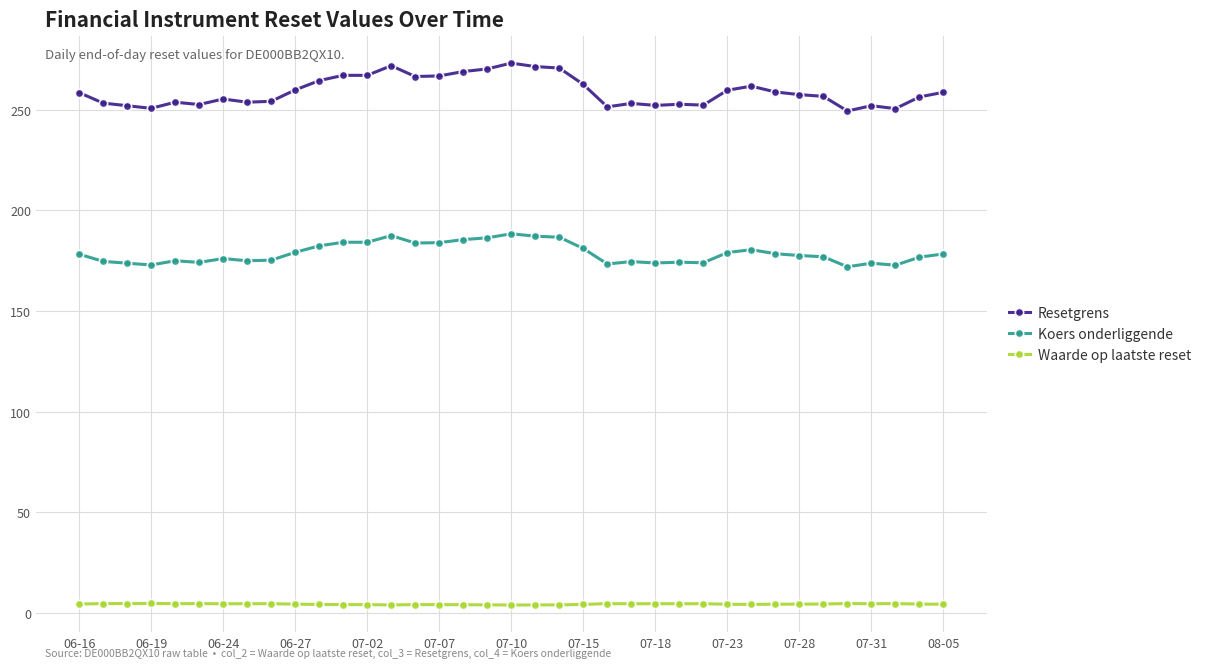

What is the minimum value for Resetgrens?

249.4